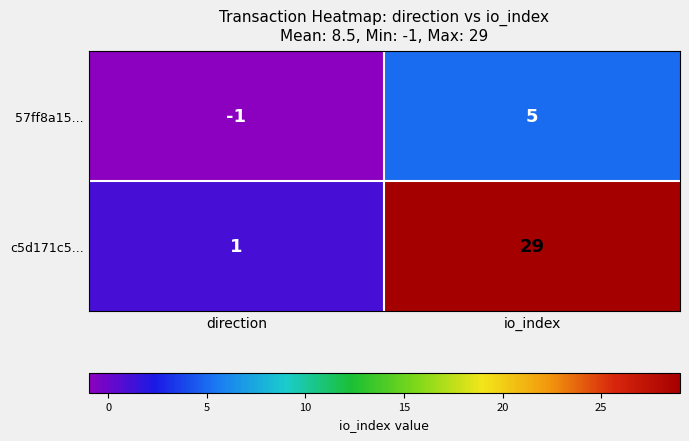

The c5d171c5... series shows 29 at io_index. True or false?

True